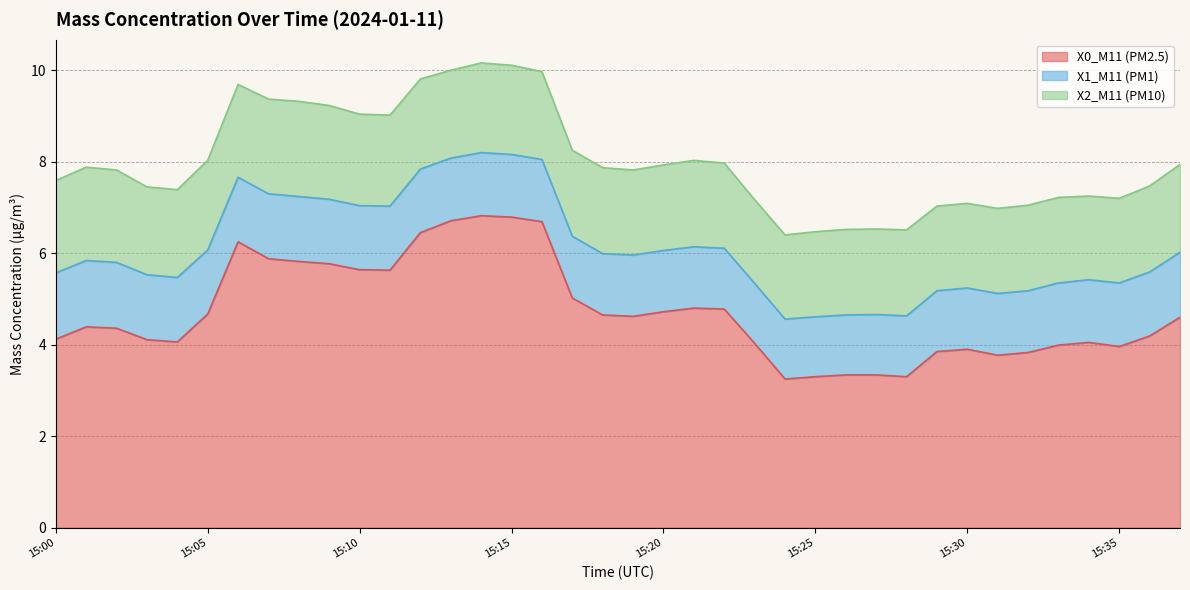

Which category has the highest value in the X0_M11 (PM2.5) series?

15:14